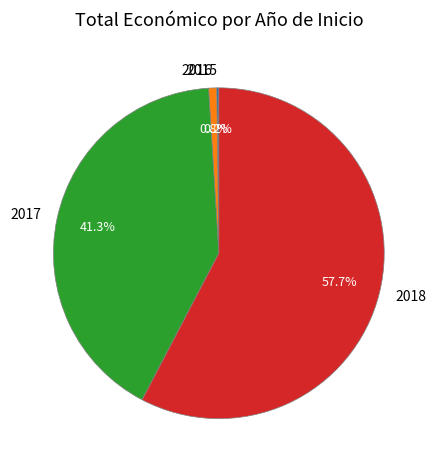

What is the total percentage of 2017 and 2018?

99.0%